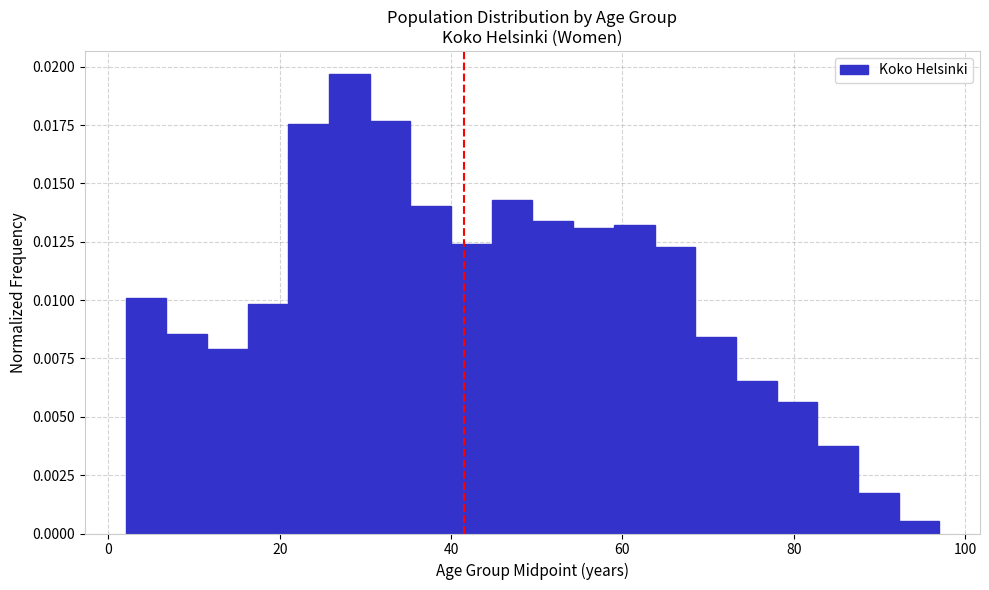

Read against the x-axis, roughly where is the centre of the tallest bar?

28